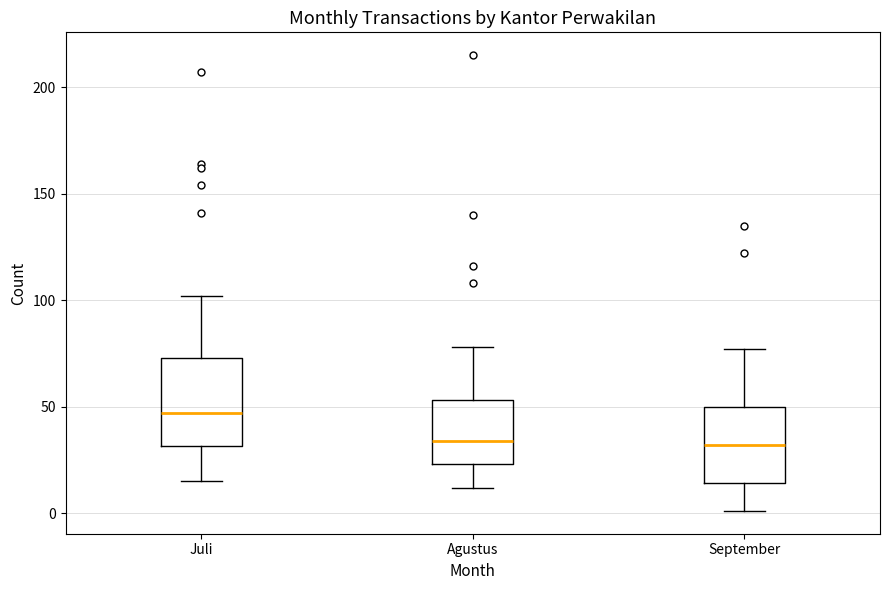

Where does the upper whisker of the box for Agustus end on the y-axis? The values are not printed on the chart, so give them approximately, as read against the axis.

80